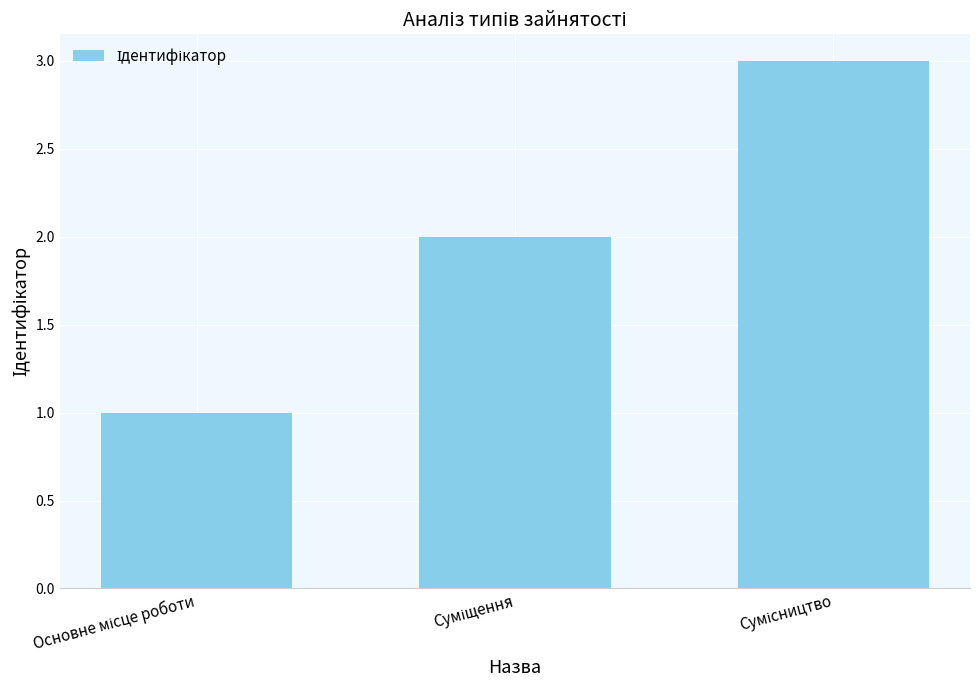

What is the sum of all values?

6